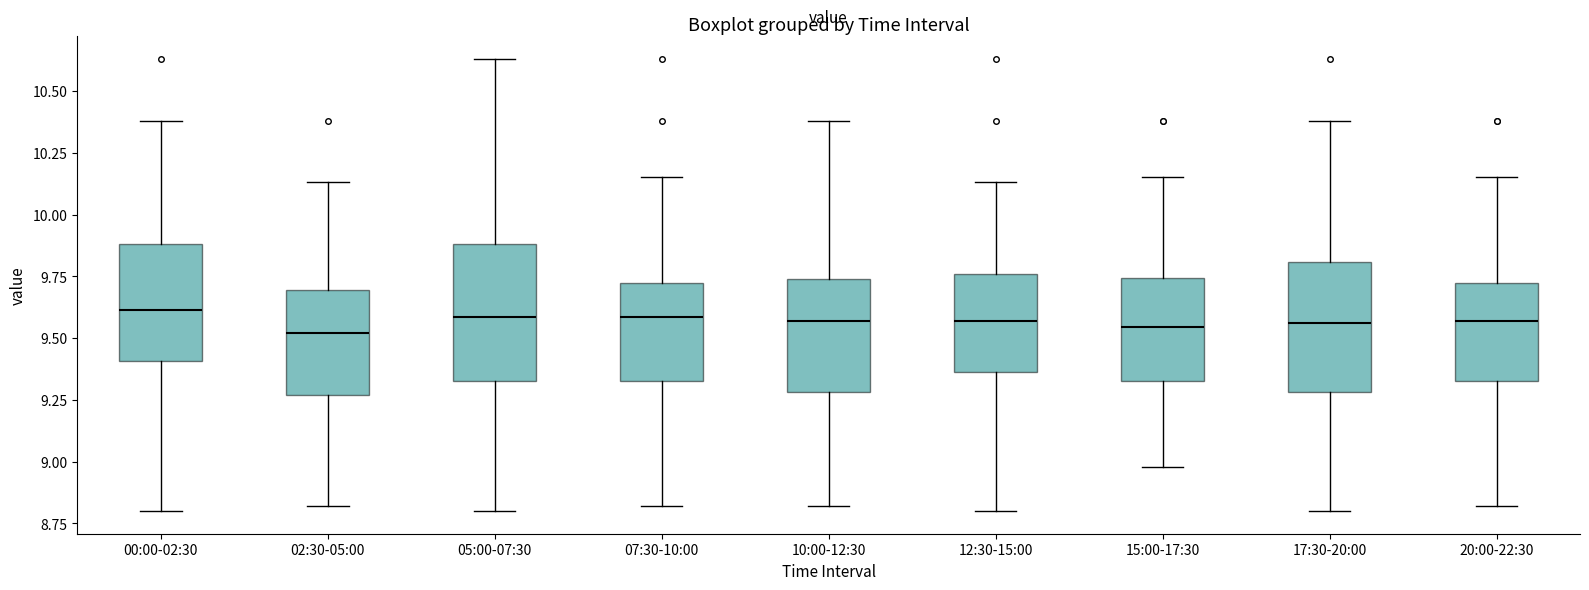

Reading left to right, transcribe this box plot: for each box, give where its median line is, the range the box spans, and where its two whiskers end, as read against the y-axis. The values are not printed on the chart, so give them approximately, as read against the axis.

00:00-02:30: median 9.60, box 9.40 to 9.90, whiskers 8.80 to 10.40
02:30-05:00: median 9.50, box 9.25 to 9.70, whiskers 8.80 to 10.15
05:00-07:30: median 9.60, box 9.35 to 9.90, whiskers 8.80 to 10.65
07:30-10:00: median 9.60, box 9.35 to 9.70, whiskers 8.80 to 10.15
10:00-12:30: median 9.55, box 9.30 to 9.75, whiskers 8.80 to 10.40
12:30-15:00: median 9.55, box 9.35 to 9.75, whiskers 8.80 to 10.15
15:00-17:30: median 9.55, box 9.35 to 9.75, whiskers 9.00 to 10.15
17:30-20:00: median 9.55, box 9.30 to 9.80, whiskers 8.80 to 10.40
20:00-22:30: median 9.55, box 9.35 to 9.70, whiskers 8.80 to 10.15